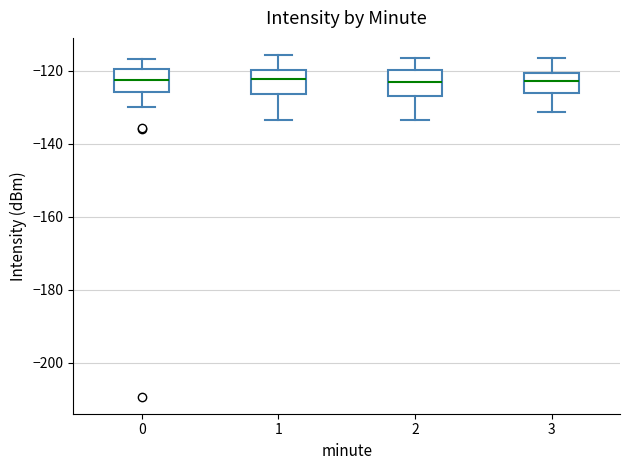

Reading left to right, read every box against the y-axis: the position of its median line, the range the box covers, and the ends of its whiskers. The values are not printed on the chart, so give them approximately, as read against the axis.

0: median -122, box -126 to -120, whiskers -130 to -116
1: median -122, box -126 to -120, whiskers -134 to -116
2: median -124, box -126 to -120, whiskers -134 to -116
3: median -122, box -126 to -120, whiskers -132 to -116